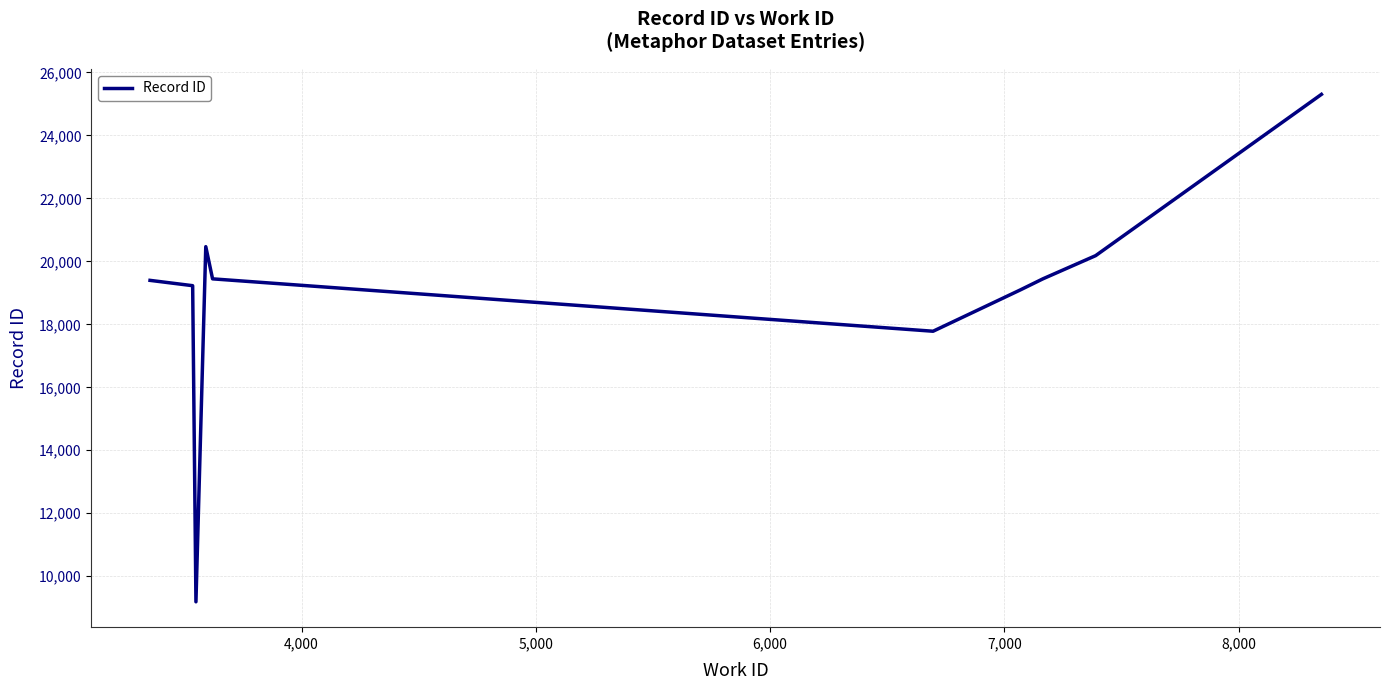

What is the maximum value shown in the chart?

25305